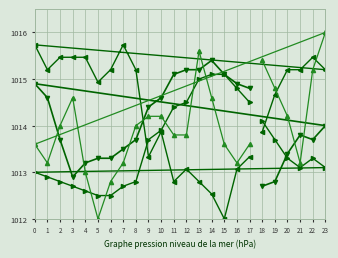

What is the sum of the Hezetasuna (%) values at 5 and 15?

2028.5